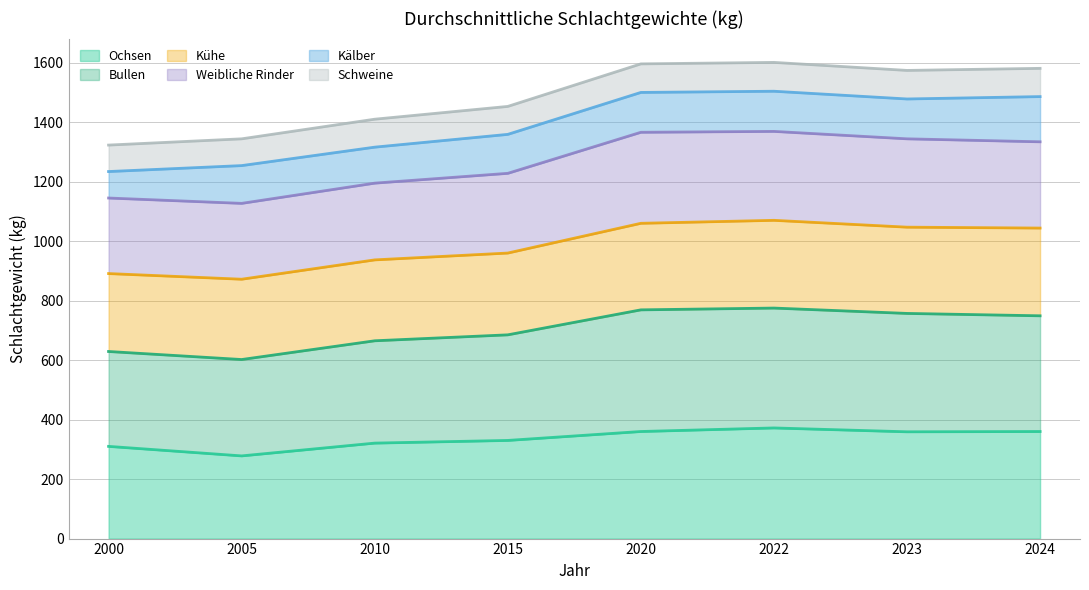

Which label corresponds to the smallest value in the chart?

2005